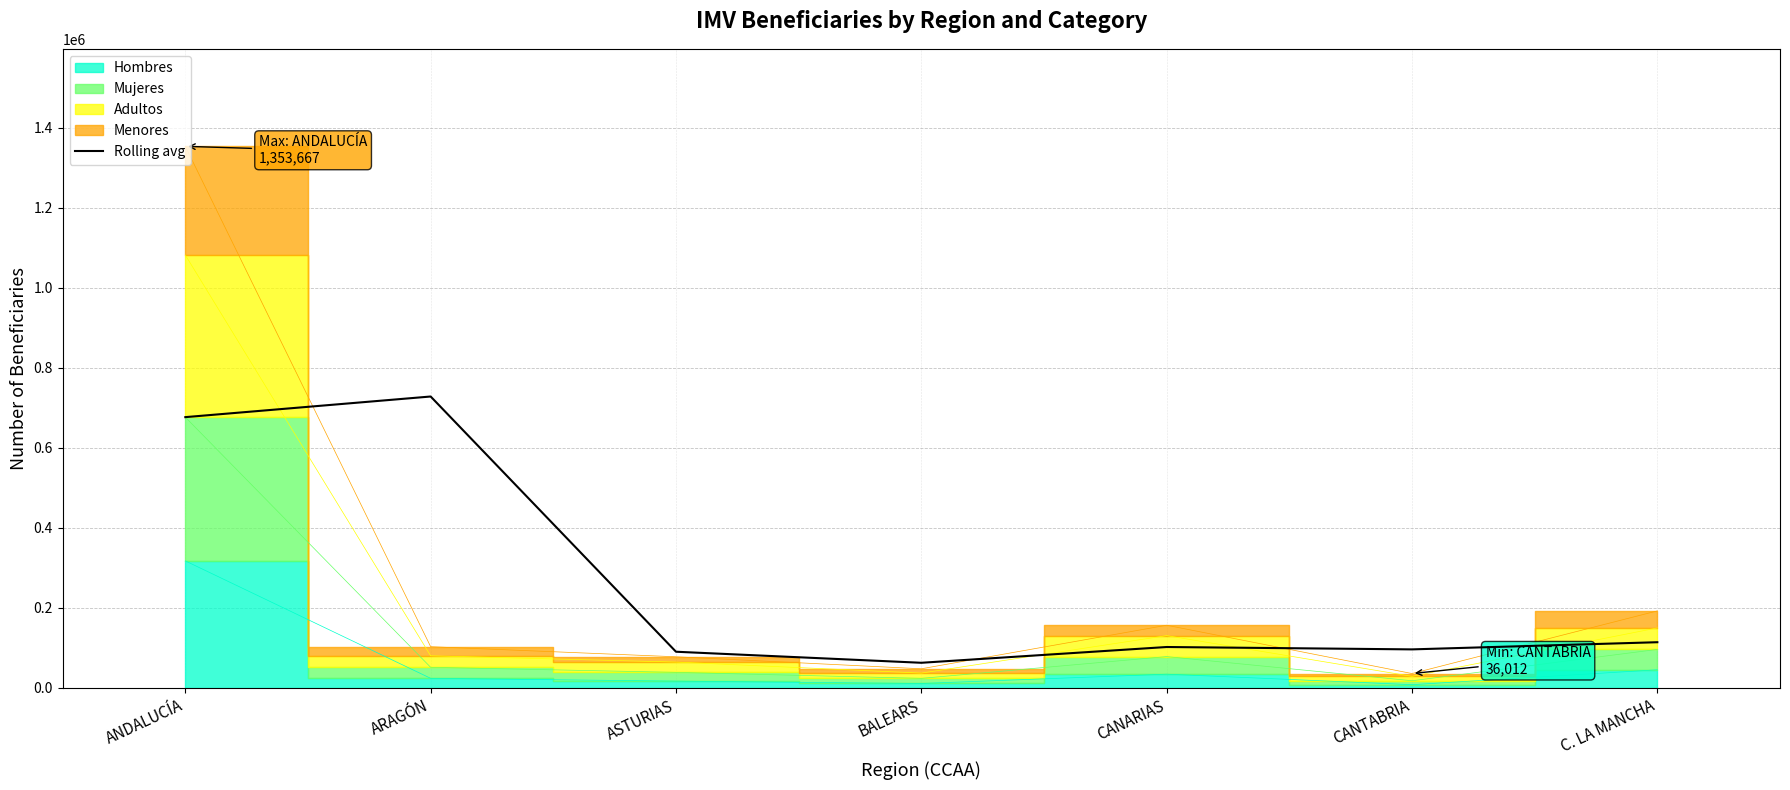

How many interior local peaks (higher than both neighbors) does the data have?

2